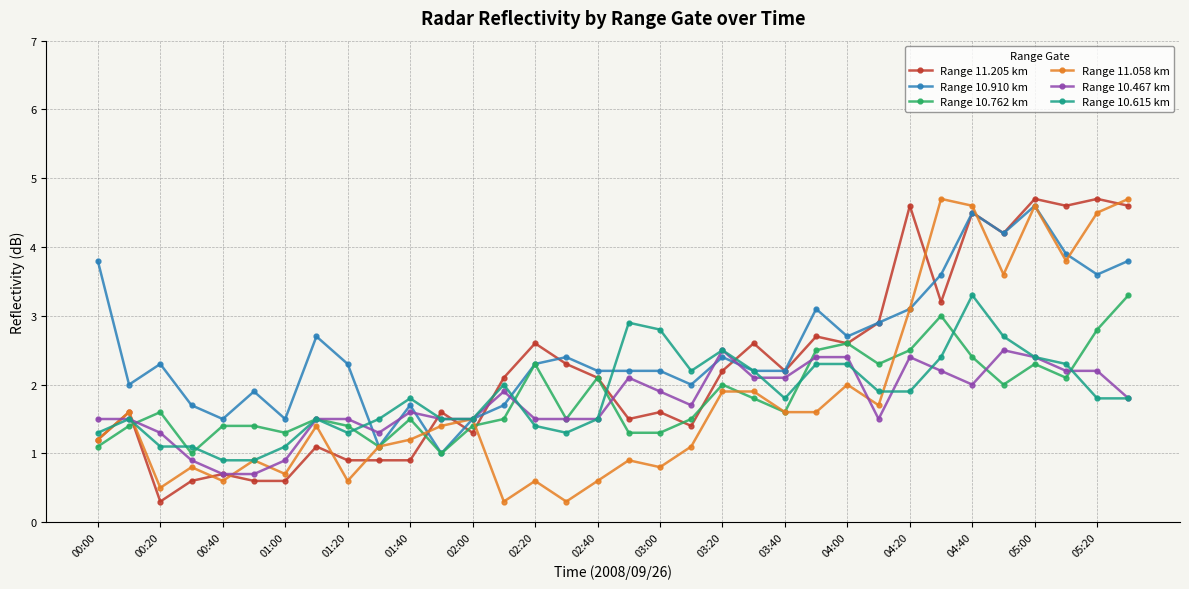

How many data points in Range 11.058 km are less than 1?

12